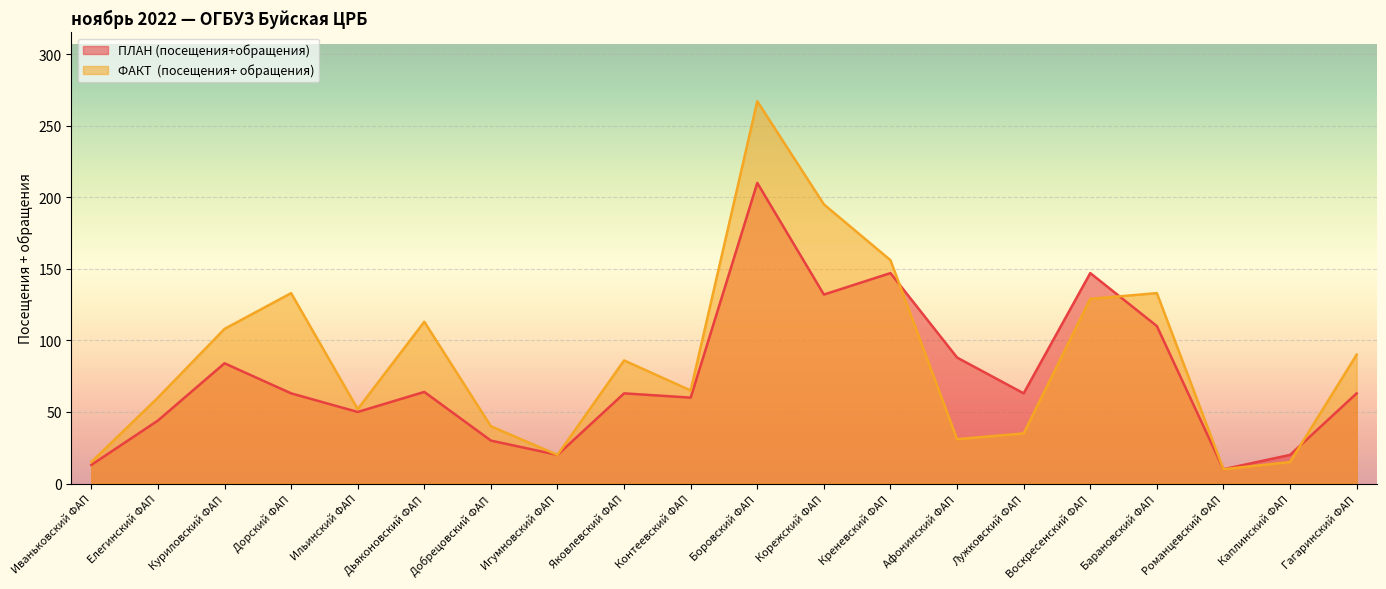

Count the number of data series in this chart.

2